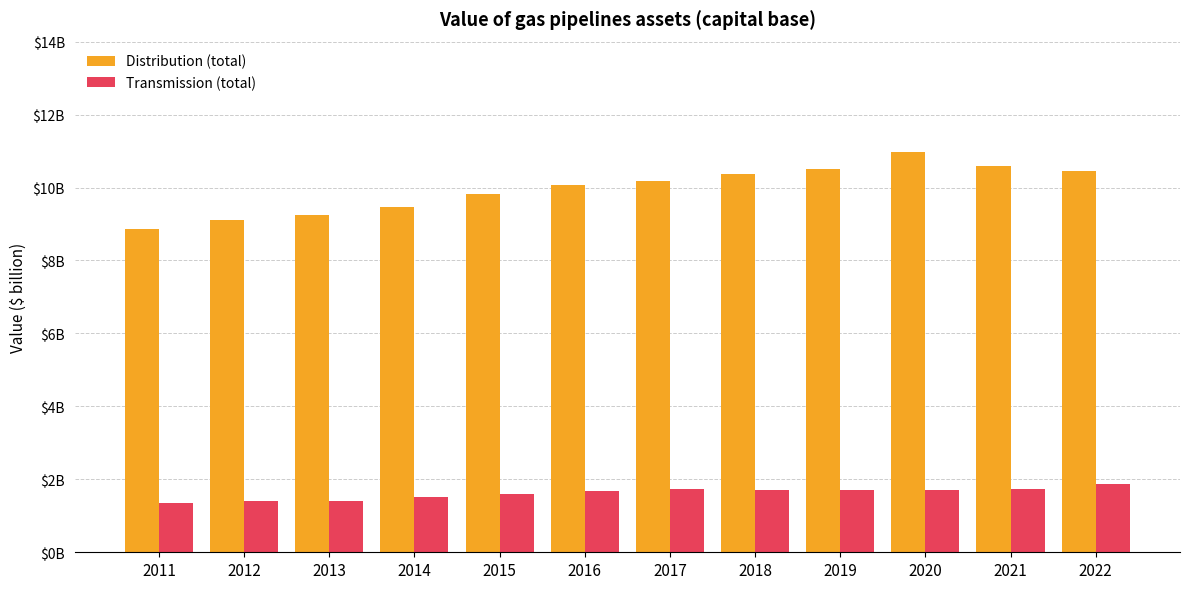

At which label is Distribution (total) closest to 9909727412?

2015